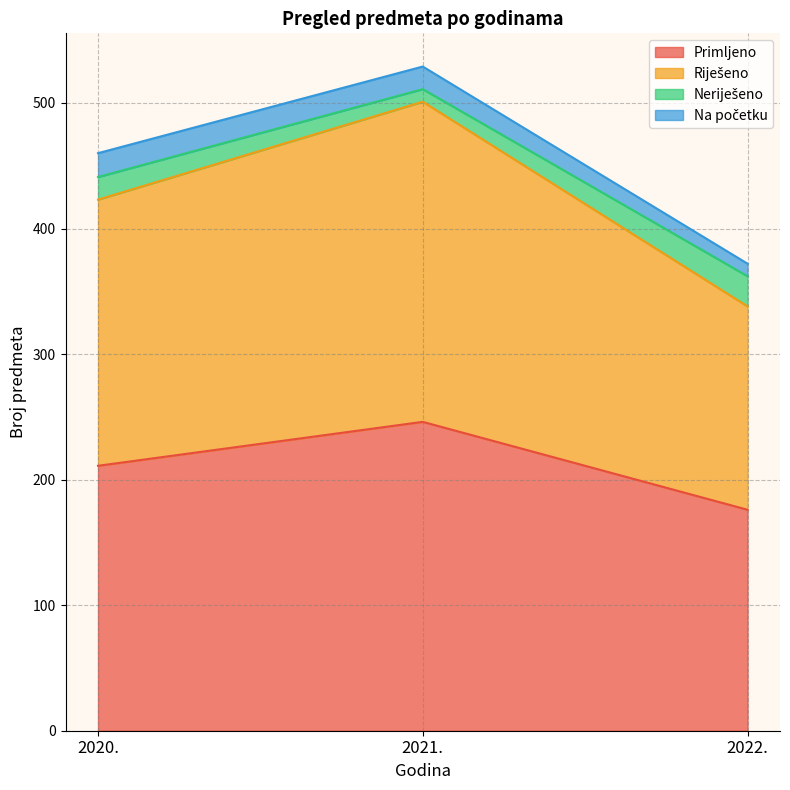

The value of Primljeno at 2021. is 246. True or false?

True